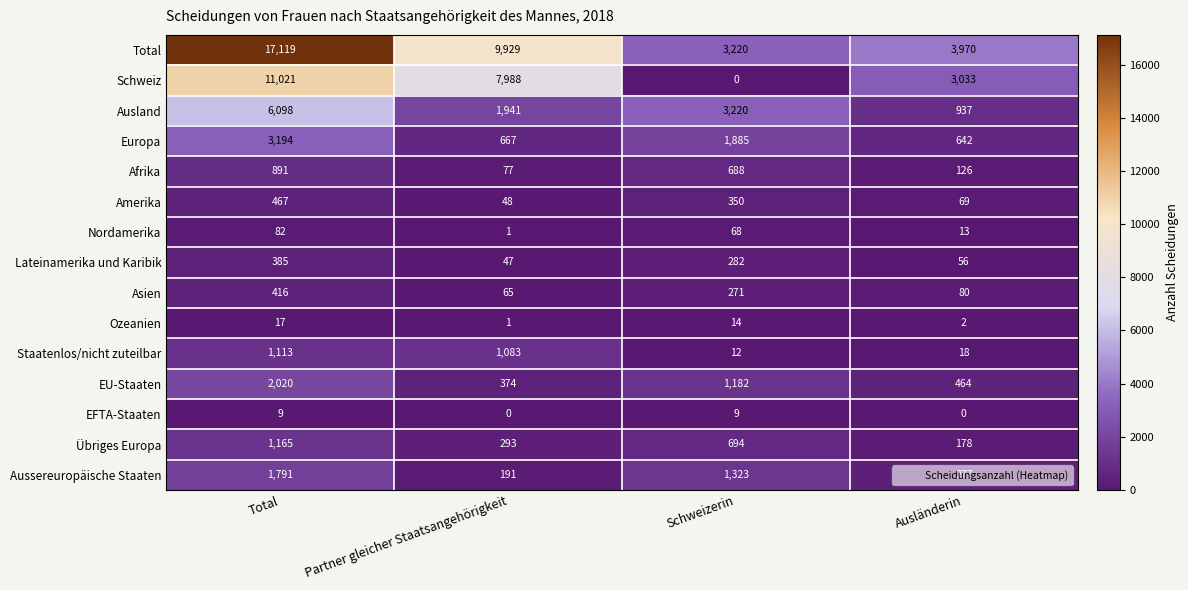

What is the greatest value displayed?

17119